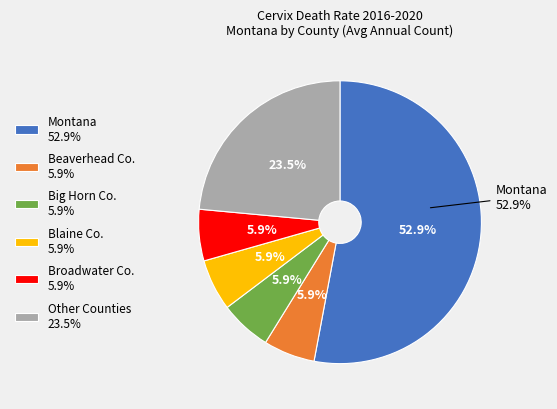

Which category has the smallest portion of the pie?

Beaverhead County